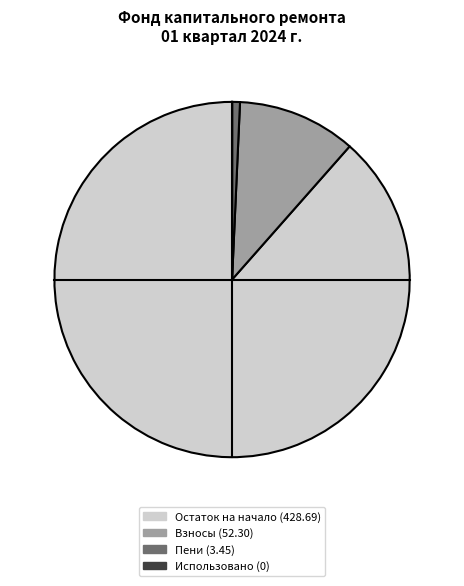

Do Пени (3.45) and Остаток на начало (428.69) together represent more than half of the pie?

Yes